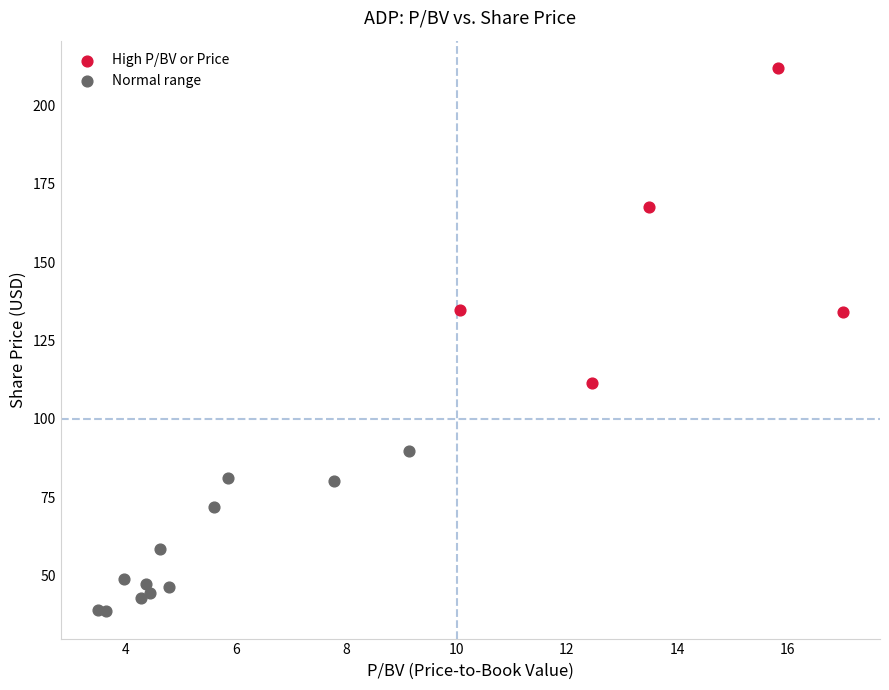

Which series has the largest Y range (max minus min)?

High P/BV or Price